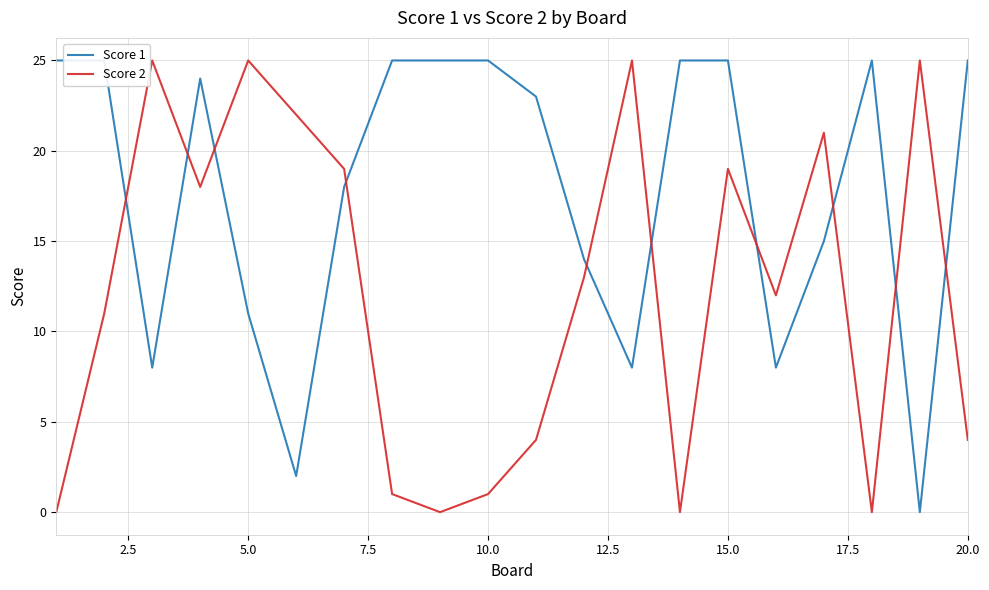

How many intersections are there between Score 1 and Score 2?

10